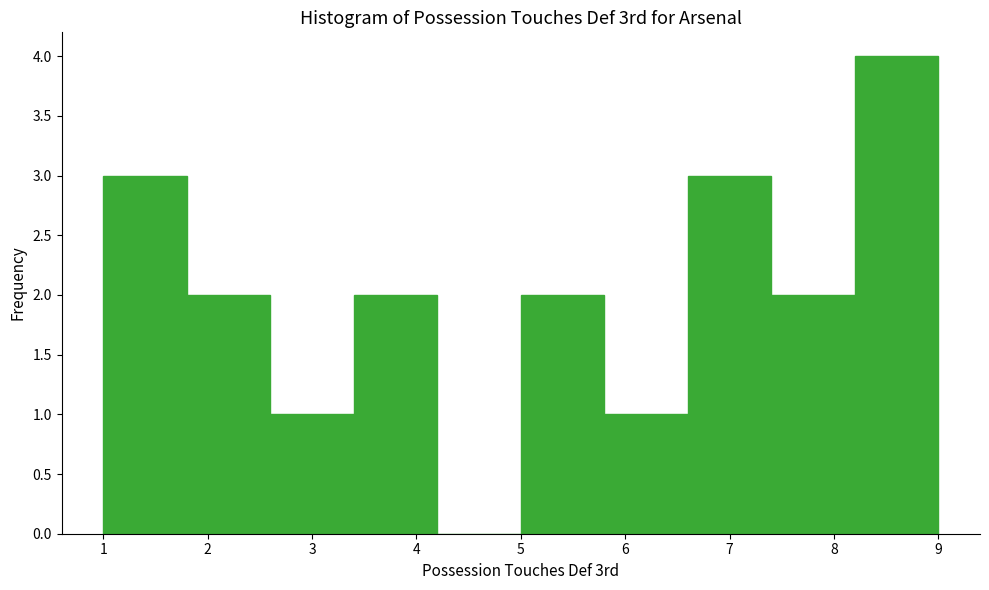

How tall is the bar that spans 5.8 to 6.6 on the x-axis? The values are not printed on the chart, so give them approximately, as read against the axis.

1